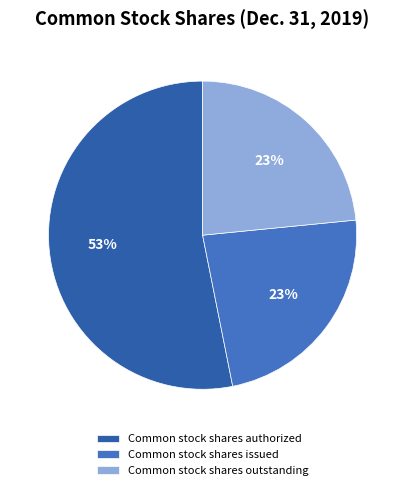

Does Common stock shares issued account for over 50% of the chart?

No